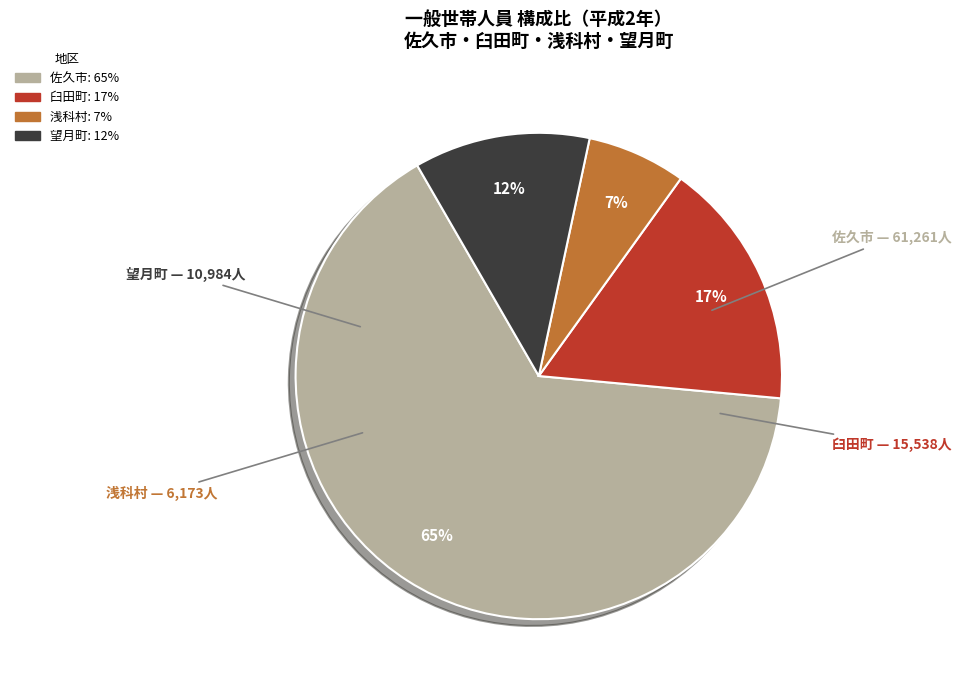

Which has a higher value, 望月町 or 臼田町?

臼田町